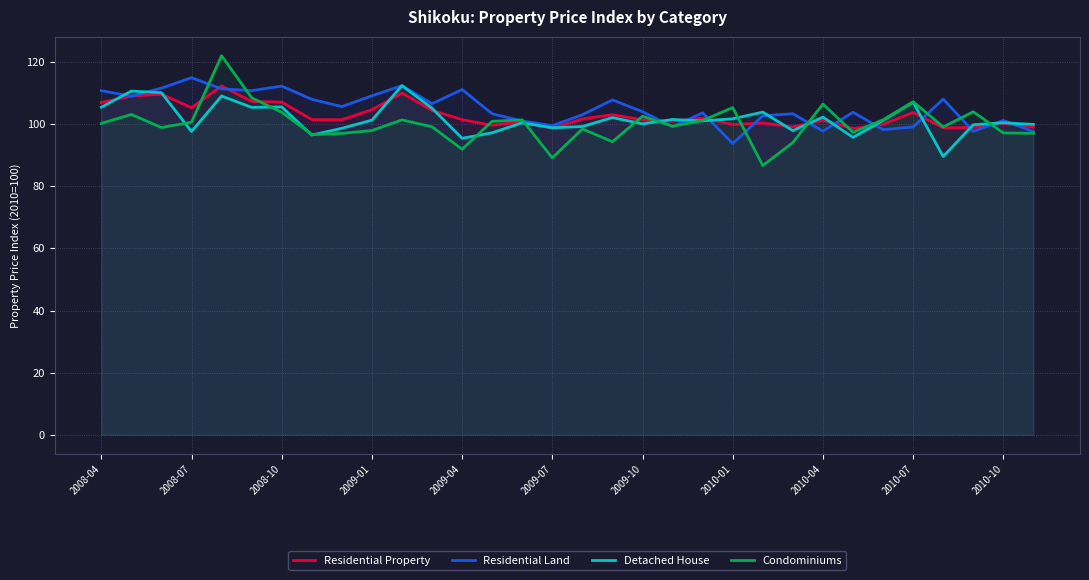

Is the value of Residential Property at 2010-07 greater than the value of Detached House at 2008-07?

Yes